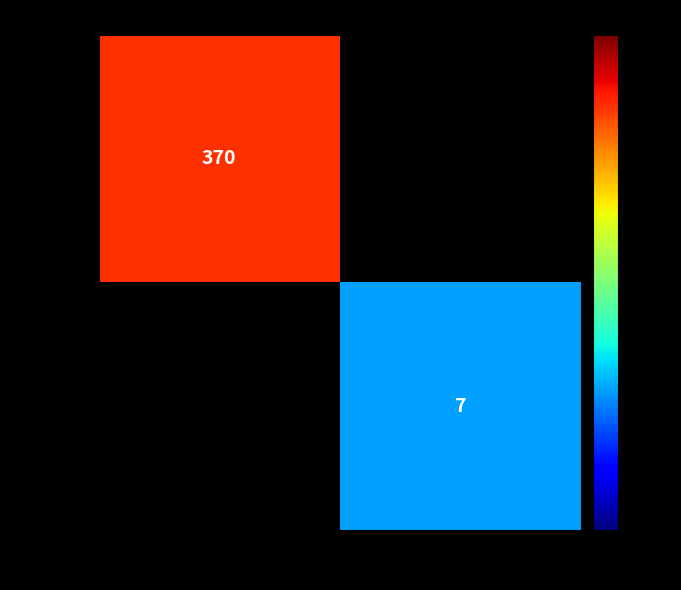

The 84ae417... series shows 370 at -1. True or false?

True